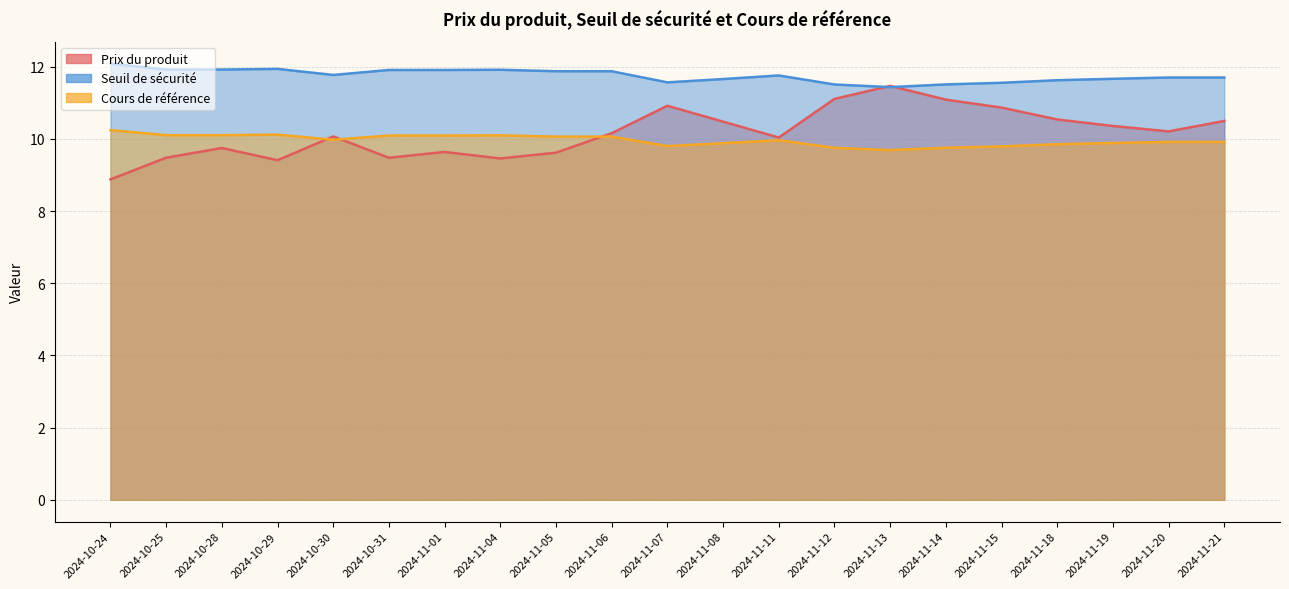

In Seuil de sécurité, how many points are higher than both neighbors (excluding endpoints)?

3